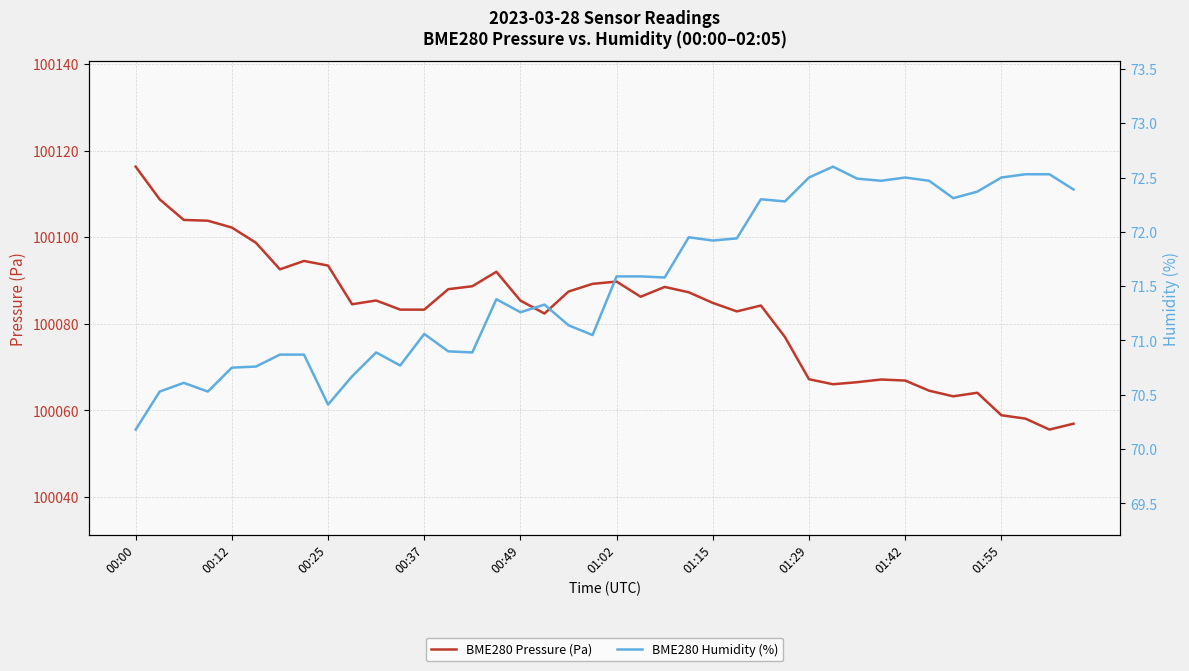

True or false: BME280 Pressure (Pa) has a value of 100116.3 at 00:00.

True